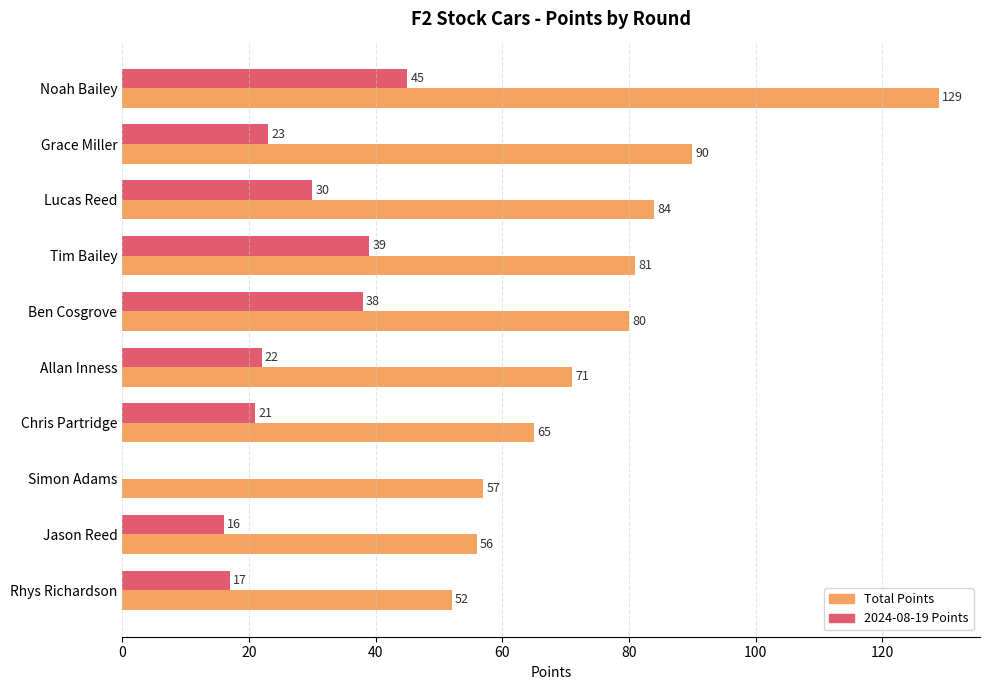

What is the total value across all series at Grace Miller?

113